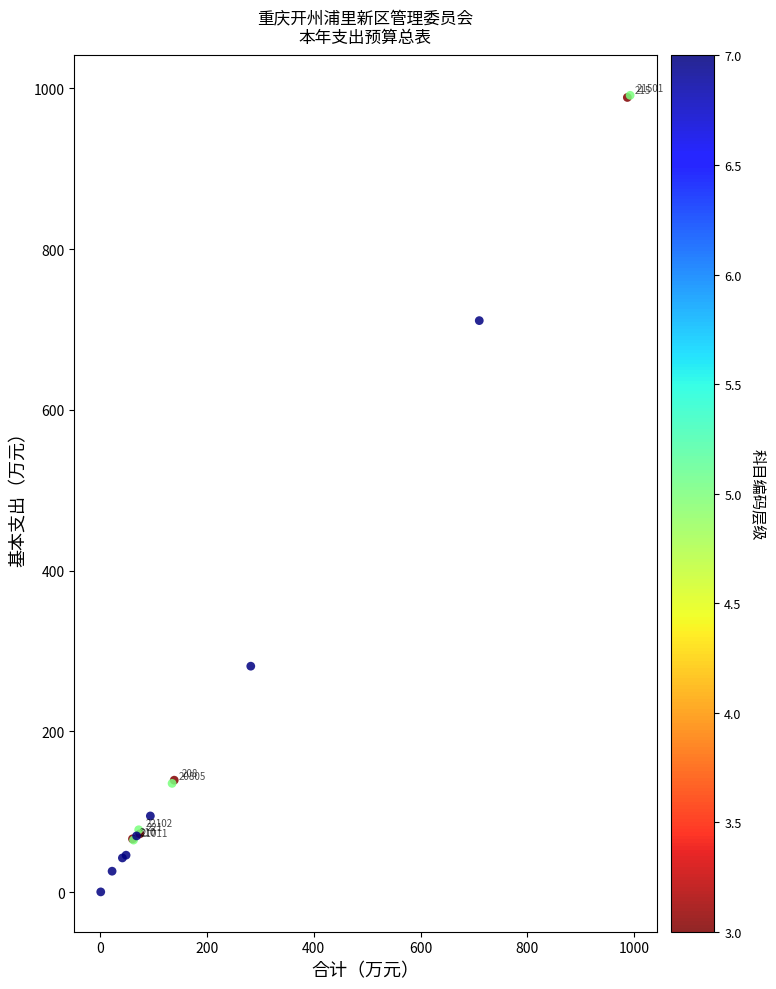

What Y value in the scatter plot is closest to 495?

281.0